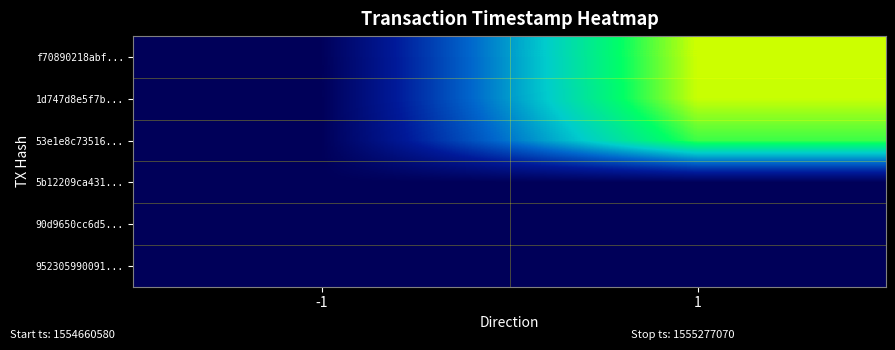

Reading left to right, what are all the values shown in this chart?

f70890218abf...: -1=0.0	1=1.0
1d747d8e5f7b...: -1=0.0	1=1.0
53e1e8c73516...: -1=0.0	1=0.9
5b12209ca431...: -1=0.0	1=0.0
90d9650cc6d5...: -1=0.0	1=0.0
952305990091...: -1=0.0	1=0.0